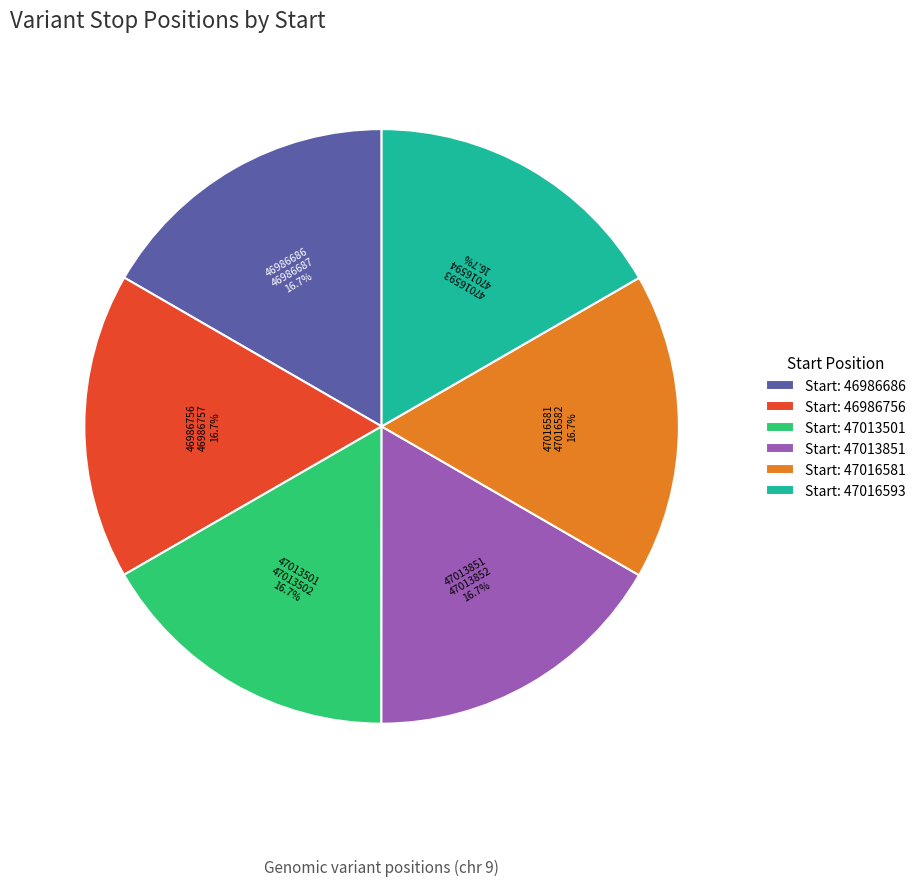

How many segments does this pie chart have?

6